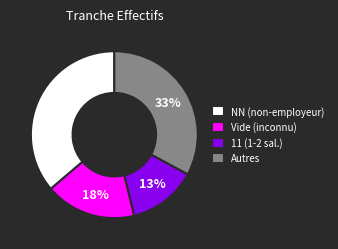

Combined, do NN (non-employeur) and Vide (inconnu) account for over 50%?

Yes